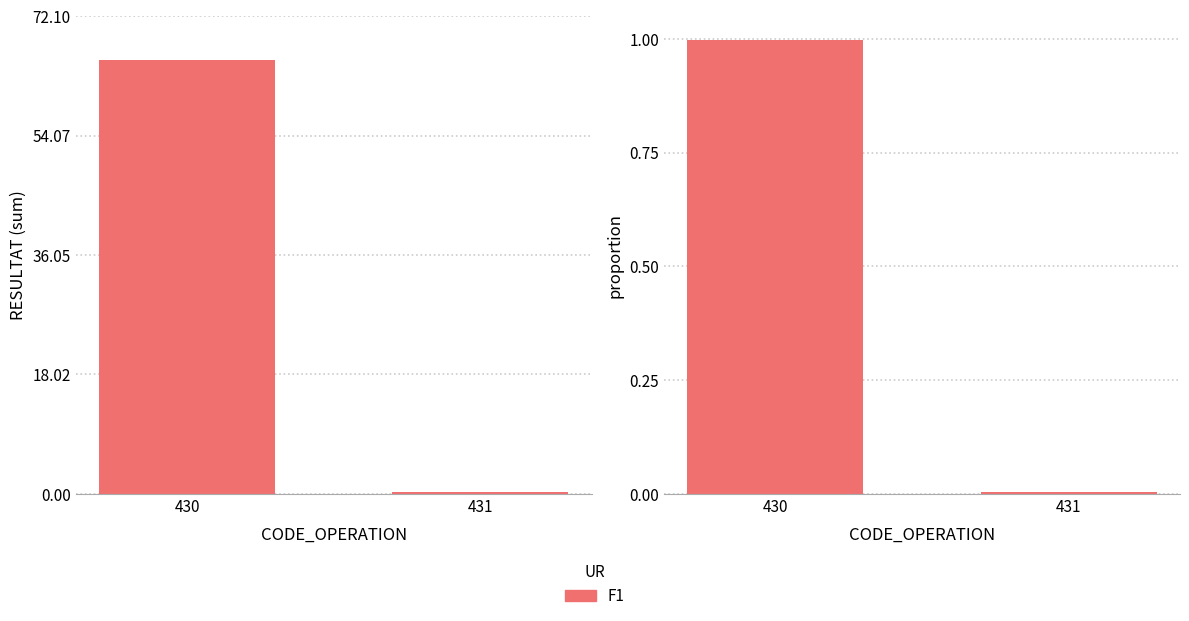

List the labels in order of value, largest first.

430, 431